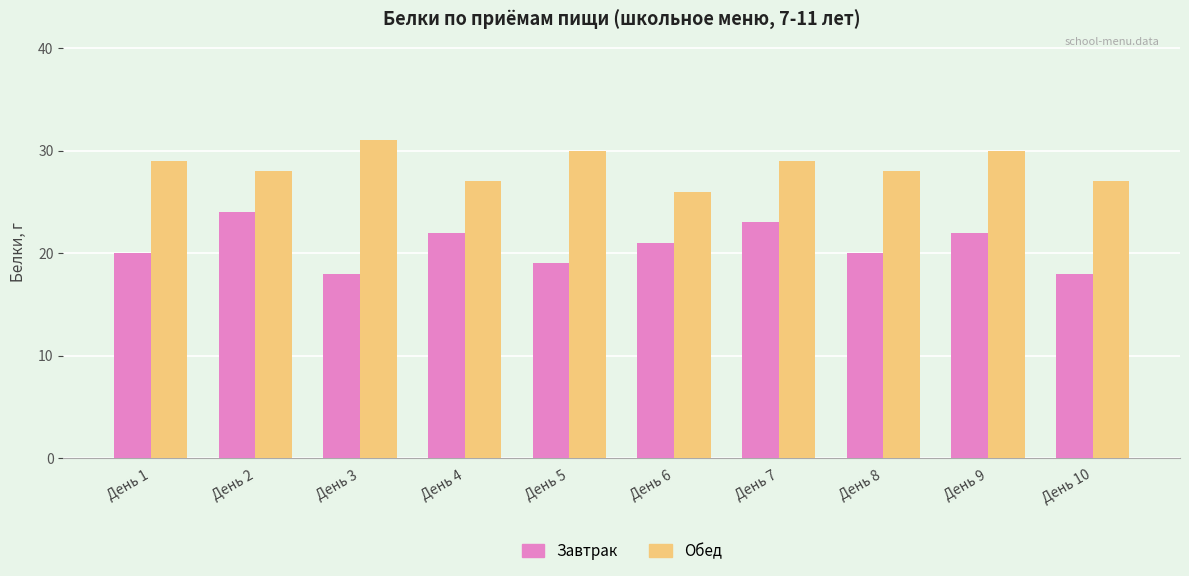

How many data points in Обед are less than 29?

5